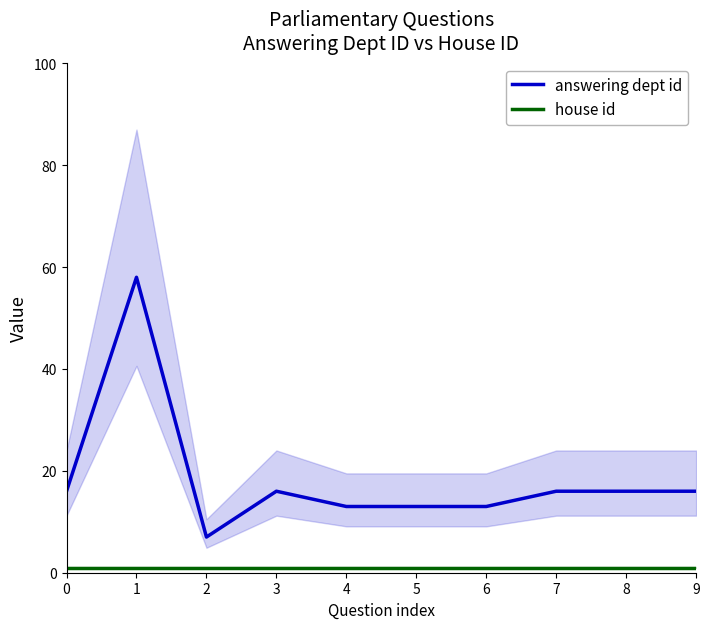

List the series in order of their overall mean, highest first.

answering dept id, house id